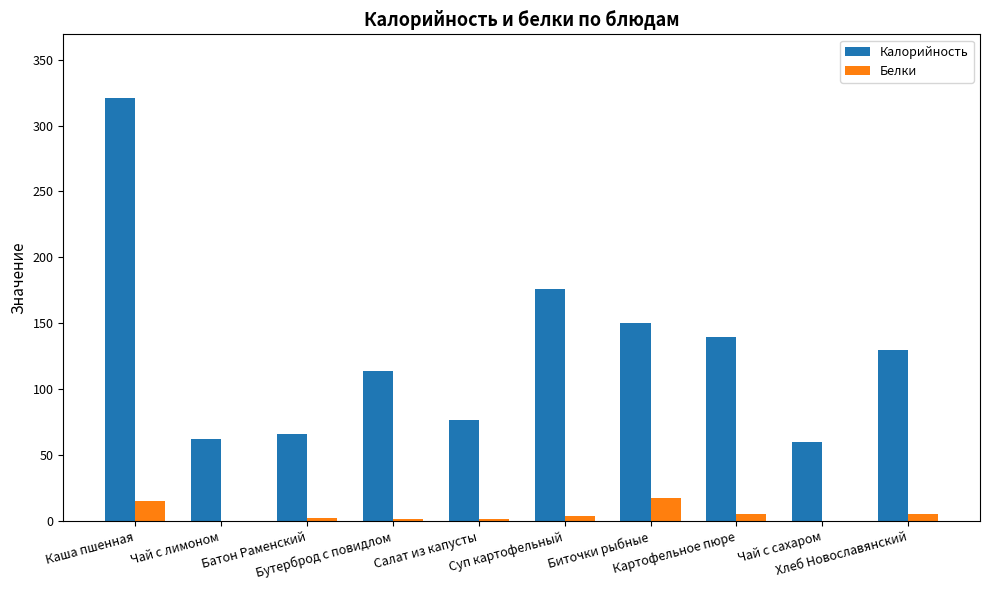

Which series has the largest total across all categories?

Калорийность